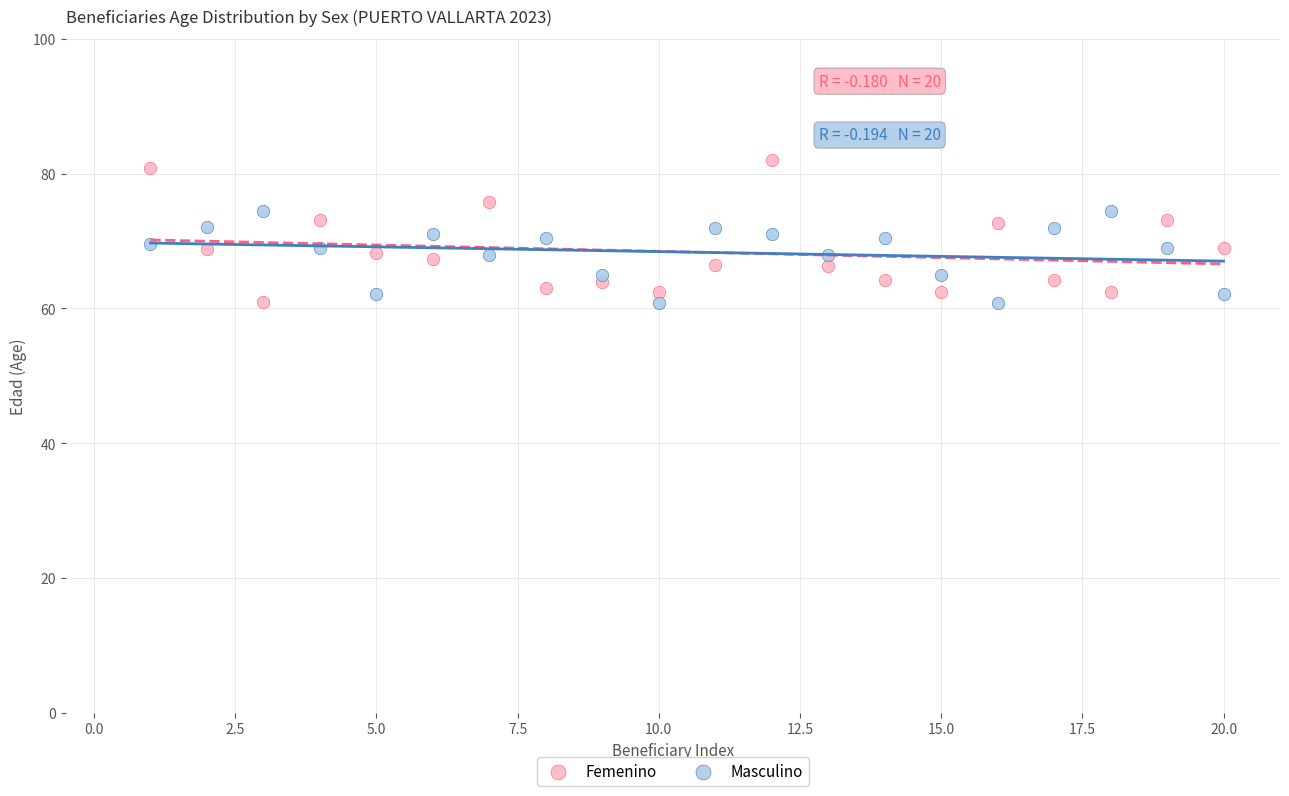

Across all data points, what is the range of Y values (max minus min)?

21.3